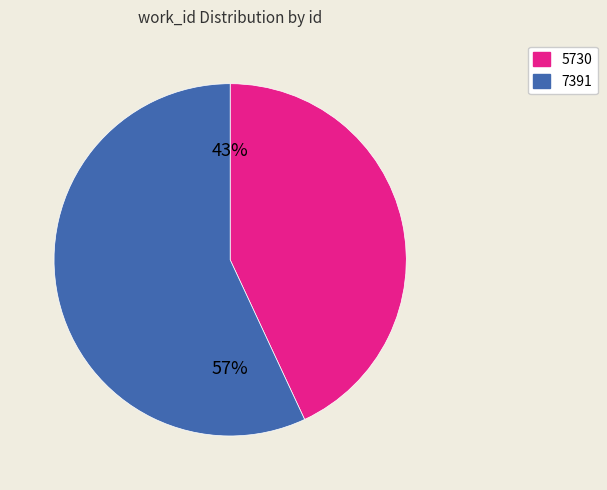

Is it true that 7391 is 45% of the pie?

False